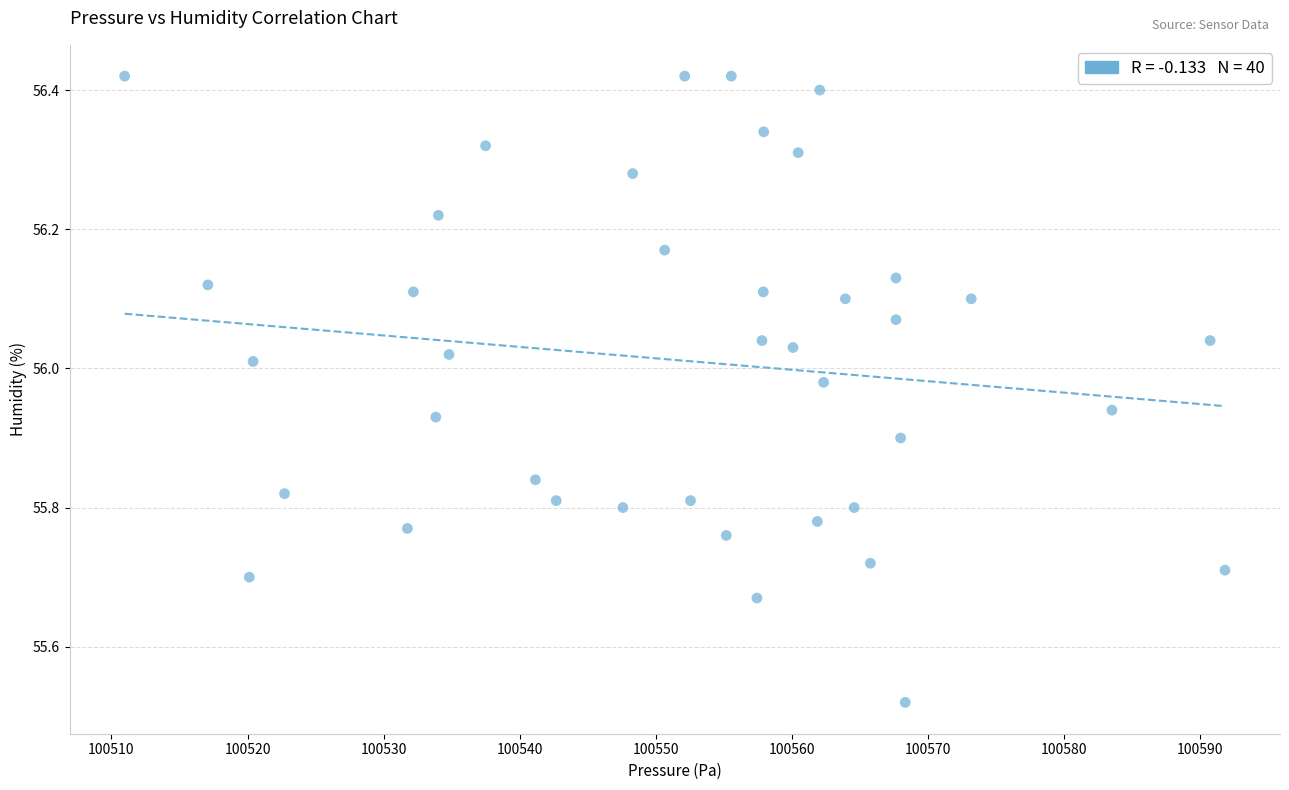

What is the range of Y values (max minus min)?

0.9